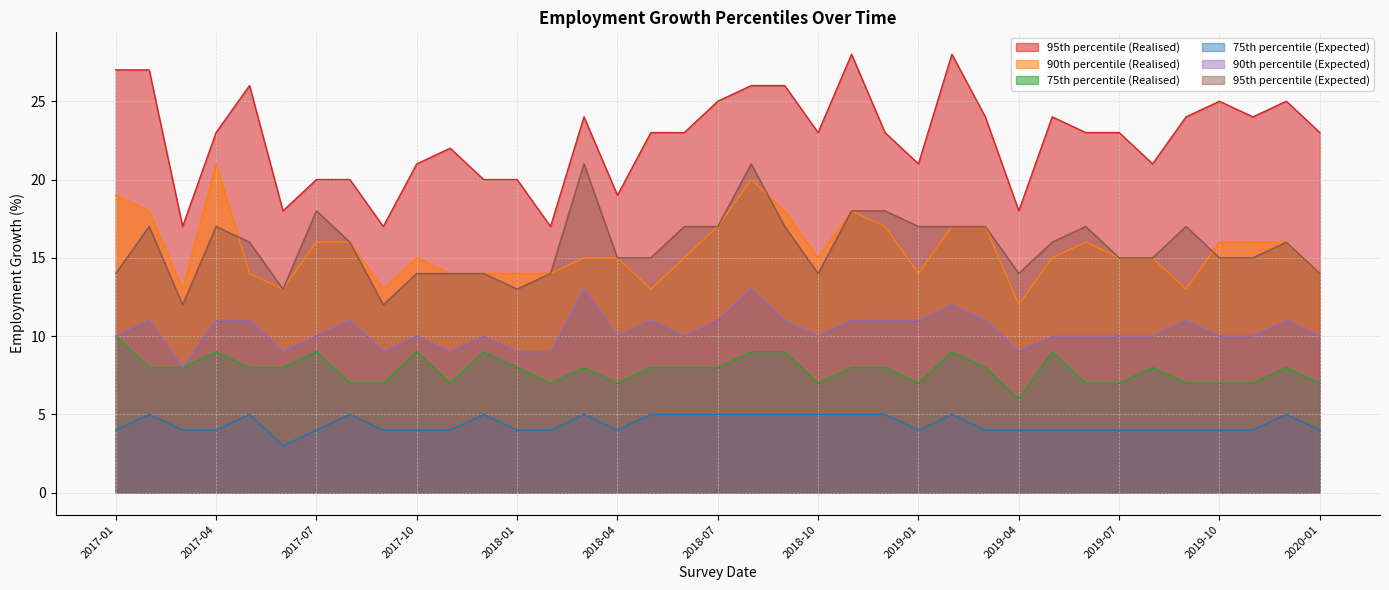

What is the label of the 3rd point from the right?

2019-11